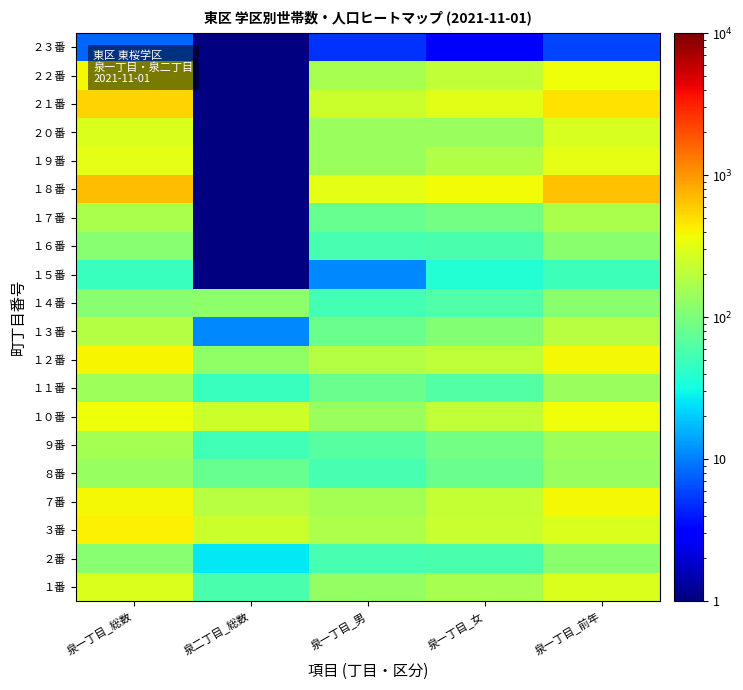

What is the difference between the highest and lowest values at 泉二丁目_総数?

239.5